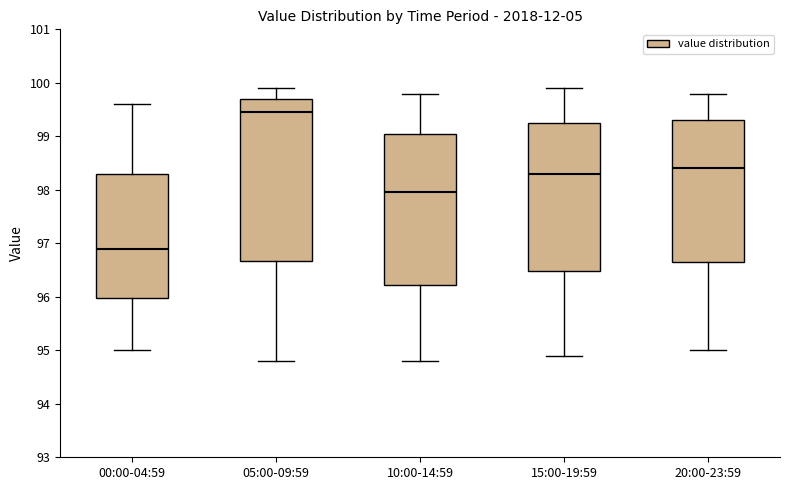

Reading left to right, read every box against the y-axis: the position of its median line, the range the box covers, and the ends of its whiskers. The values are not printed on the chart, so give them approximately, as read against the axis.

00:00-04:59: median 96.9, box 96.0 to 98.3, whiskers 95.0 to 99.6
05:00-09:59: median 99.5, box 96.7 to 99.7, whiskers 94.8 to 99.9
10:00-14:59: median 98.0, box 96.2 to 99.1, whiskers 94.8 to 99.8
15:00-19:59: median 98.3, box 96.5 to 99.3, whiskers 94.9 to 99.9
20:00-23:59: median 98.4, box 96.7 to 99.3, whiskers 95.0 to 99.8